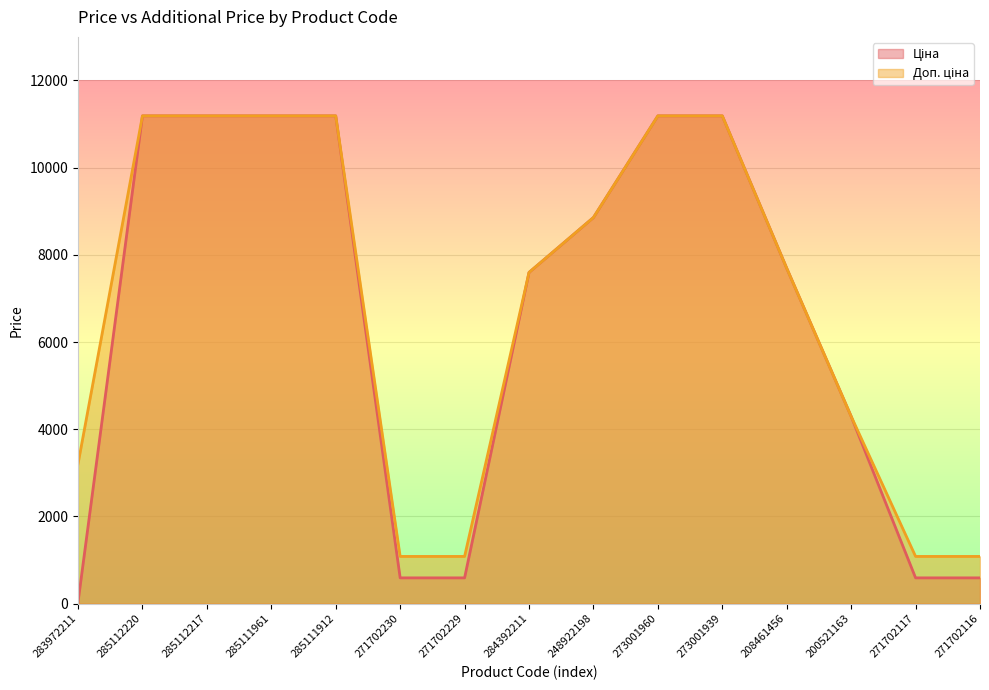

Is the value of Доп. ціна at 285111912 greater than the value of Ціна at 283972211?

Yes